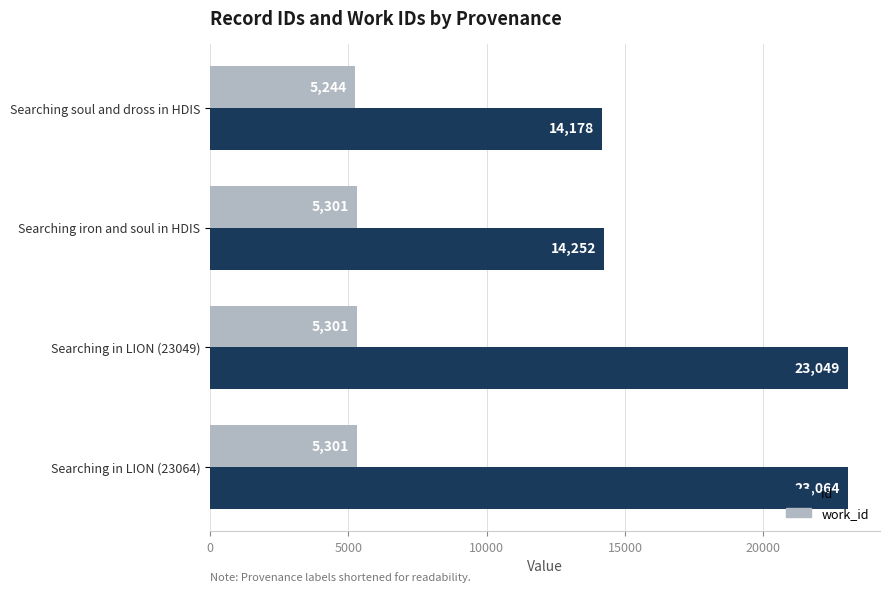

What is the difference between the highest and lowest values at Searching in LION (23064)?

17763